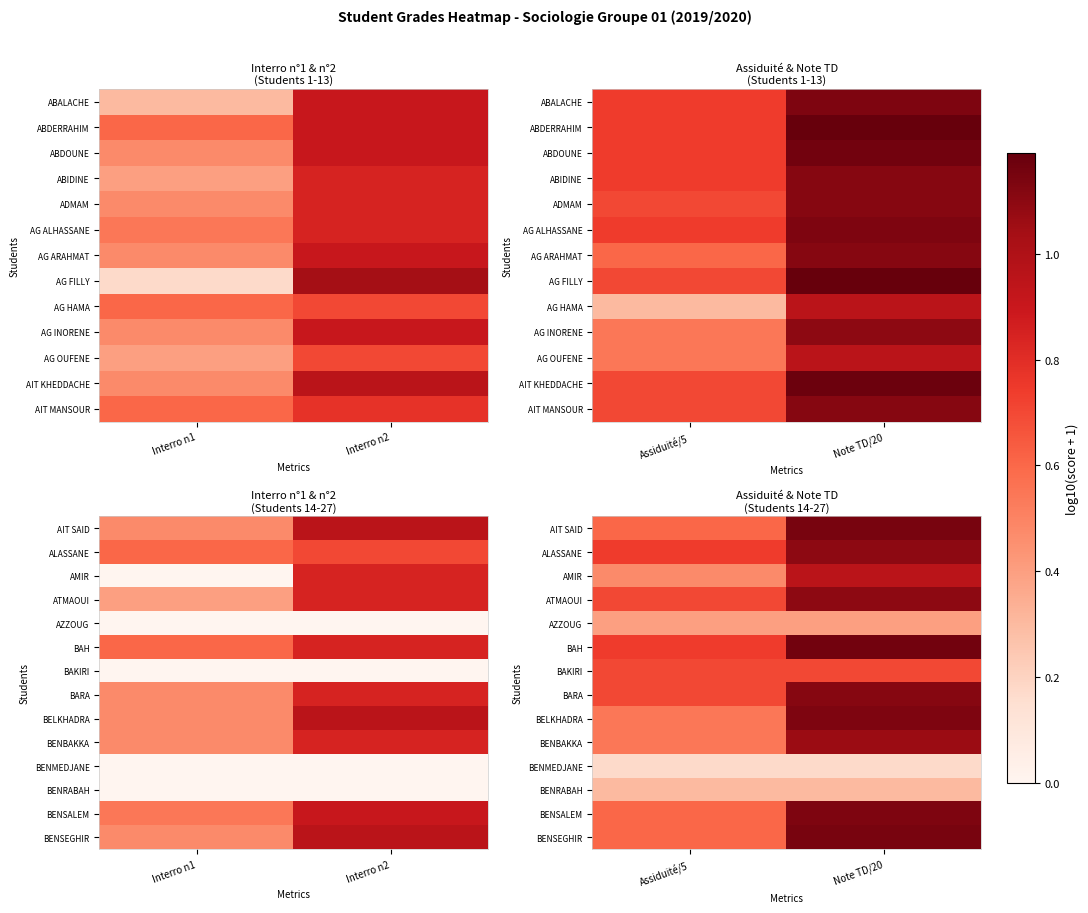

What is the difference between the maximum and minimum values in the BARA series?

0.4